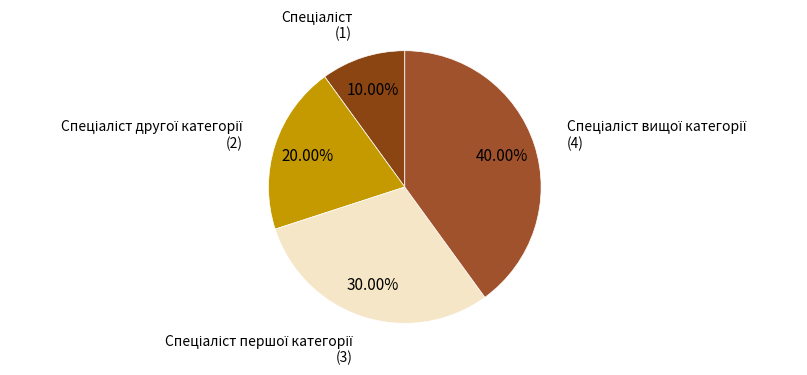

What is the smallest slice in the pie chart?

Спеціаліст